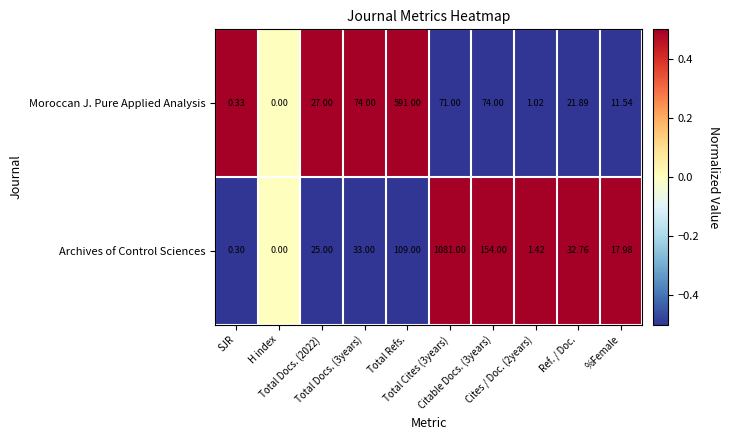

Which series has the widest spread of values?

Archives of Control Sciences